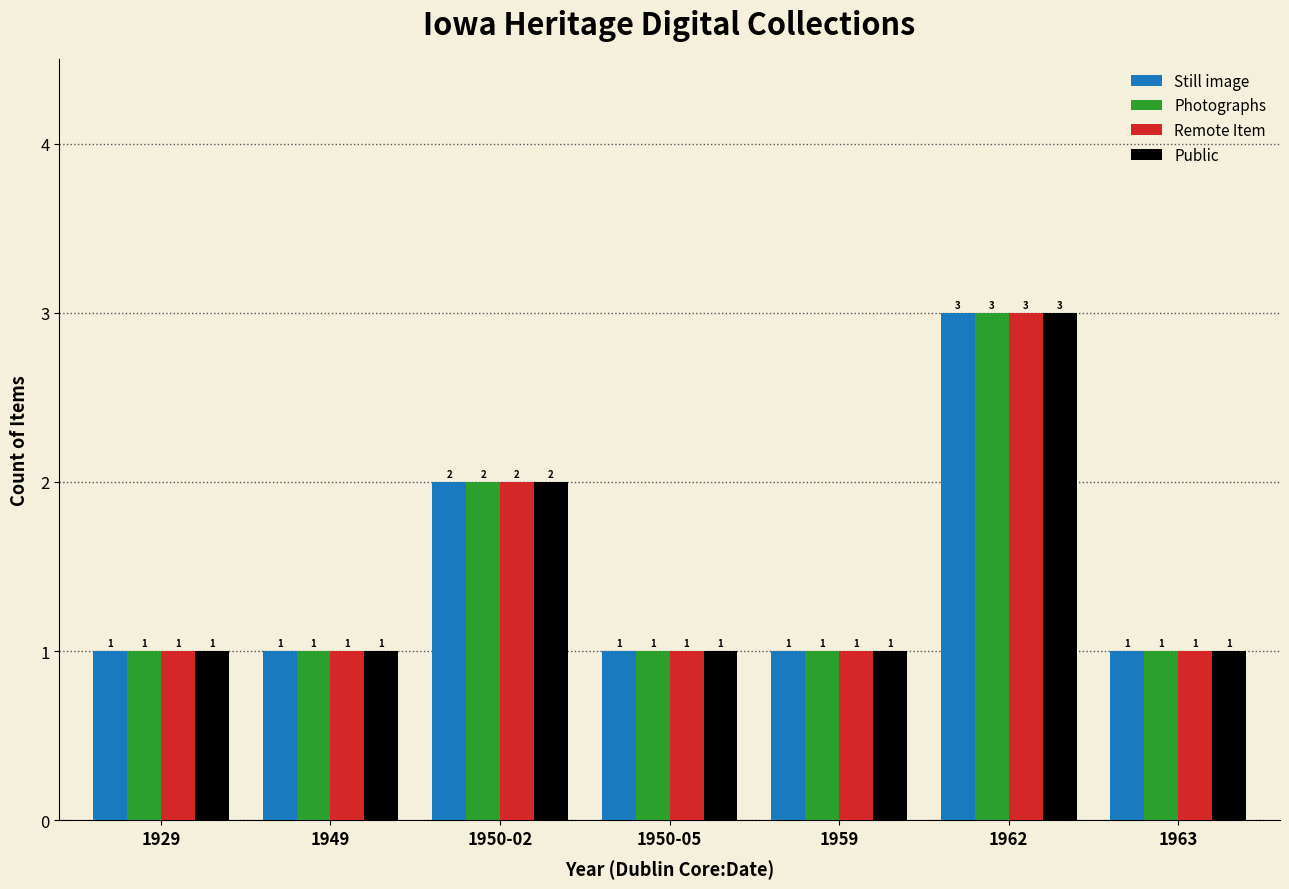

What is the approximate value of Photographs at 1963?

1